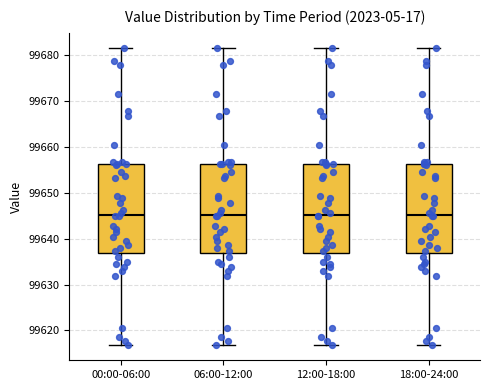

Reading left to right, read every box against the y-axis: the position of its median line, the range the box covers, and the ends of its whiskers. The values are not printed on the chart, so give them approximately, as read against the axis.

00:00-06:00: median 99645, box 99637 to 99656, whiskers 99617 to 99682
06:00-12:00: median 99645, box 99637 to 99656, whiskers 99617 to 99682
12:00-18:00: median 99645, box 99637 to 99656, whiskers 99617 to 99682
18:00-24:00: median 99645, box 99637 to 99656, whiskers 99617 to 99682